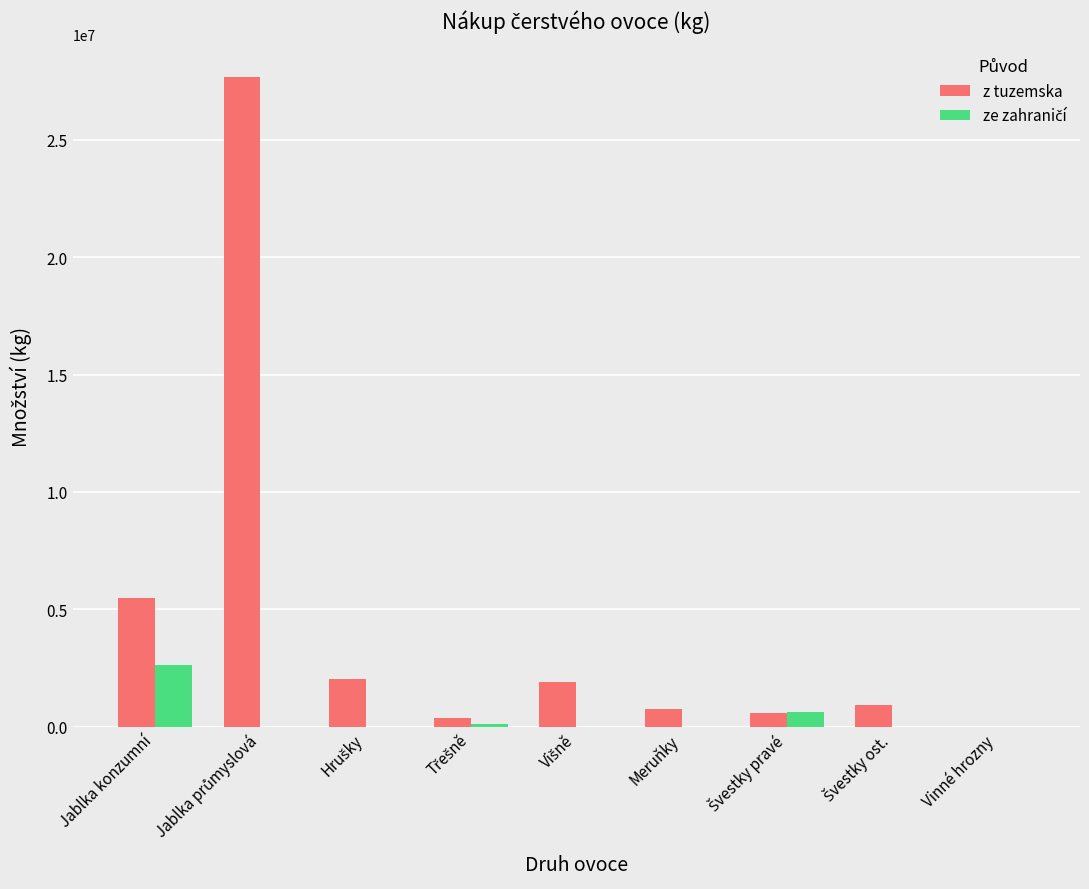

The z tuzemska series shows 7974349 at Jablka konzumní. True or false?

False